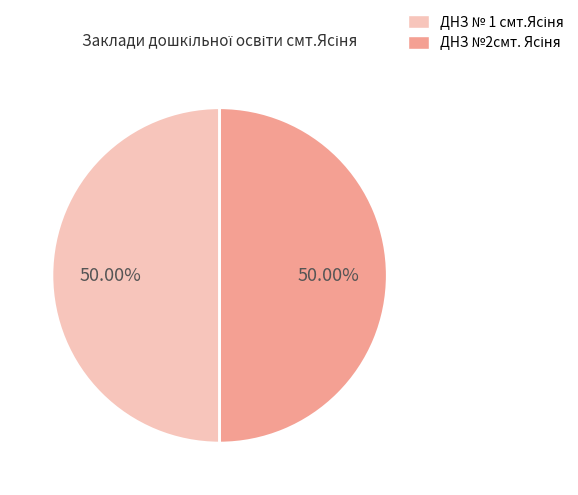

Count the number of slices in the pie.

2